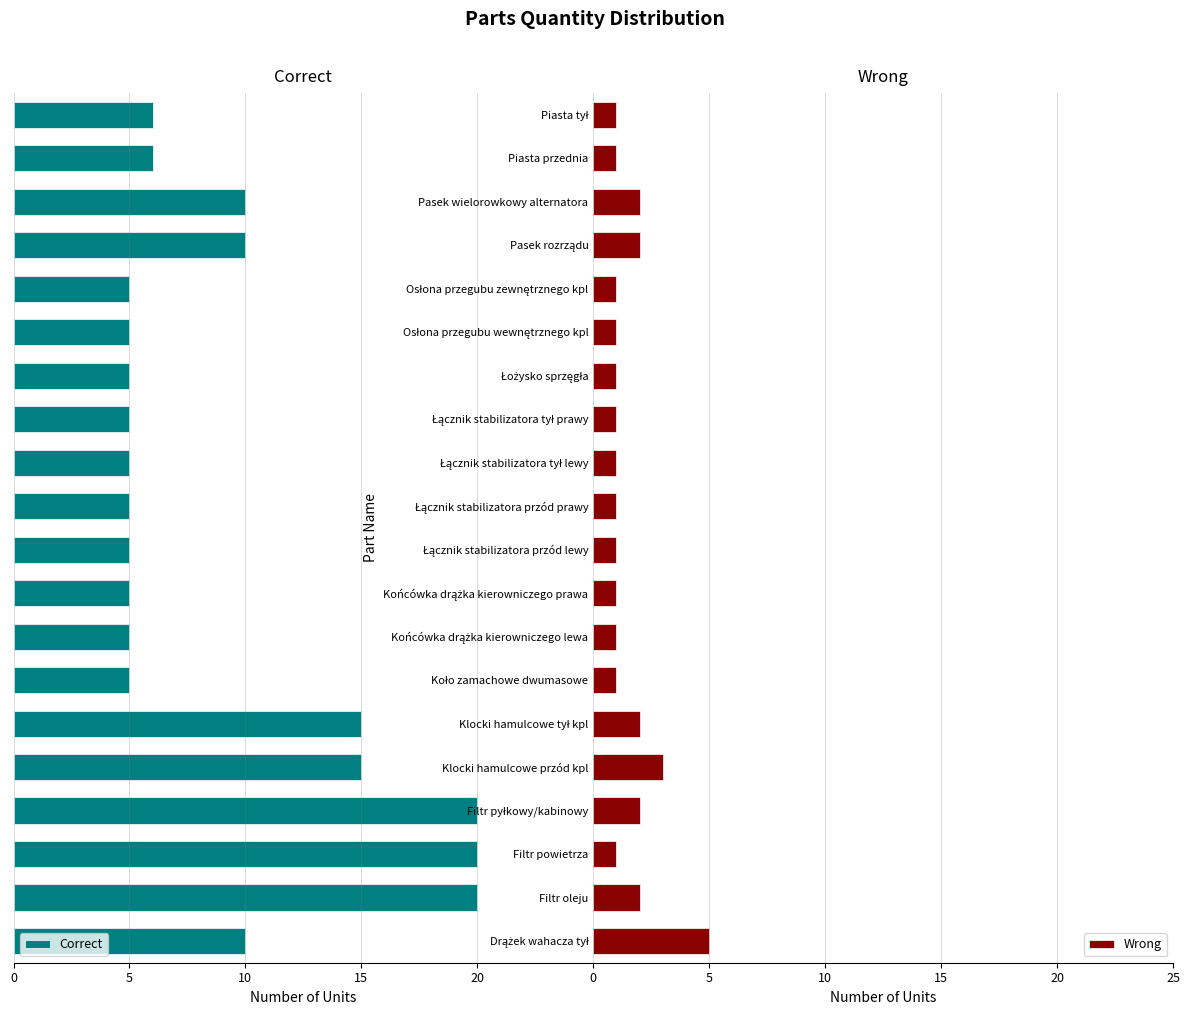

The Wrong series shows 1 at Pasek wielorowkowy alternatora. True or false?

False